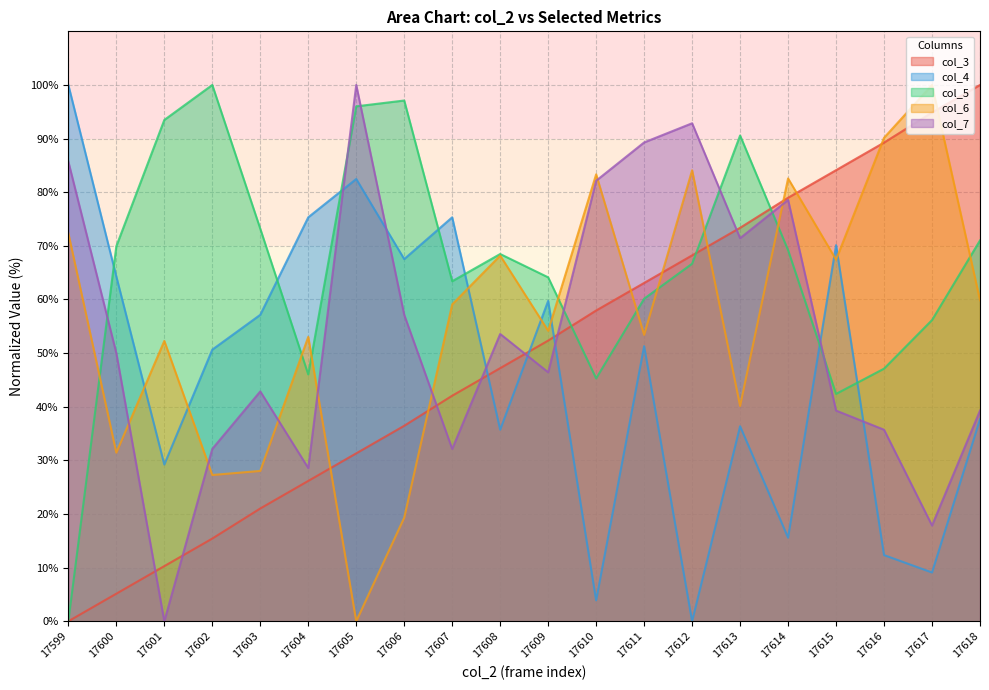

How many times do col_4 and col_5 cross each other?

7